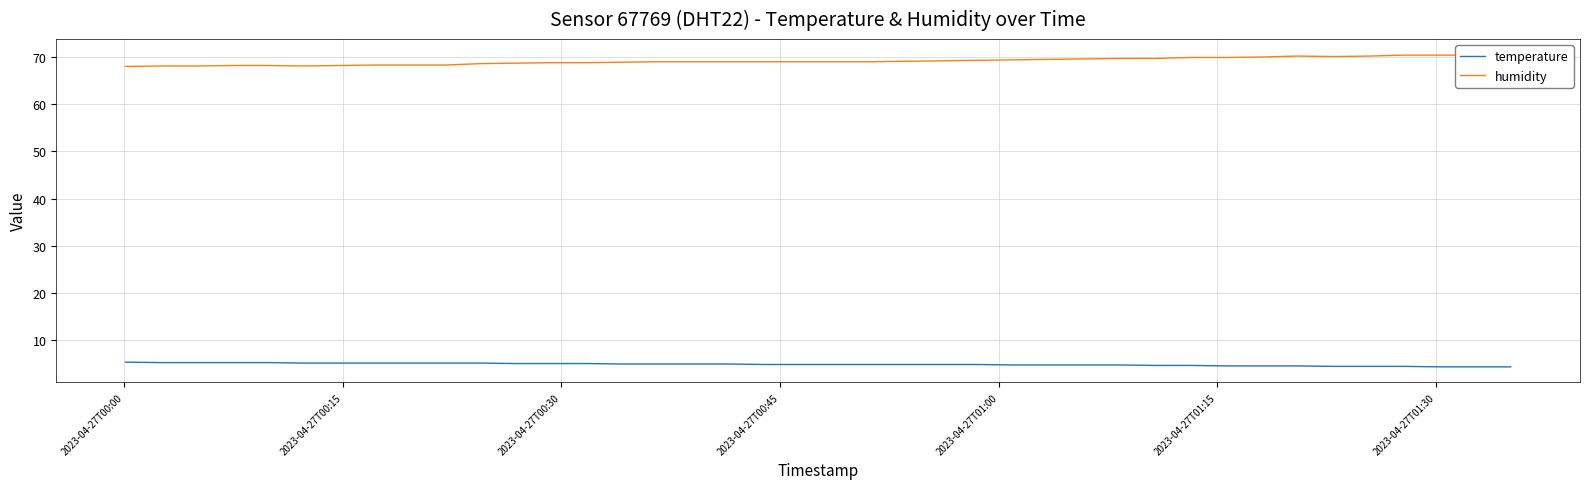

How many lines are shown in the chart?

2